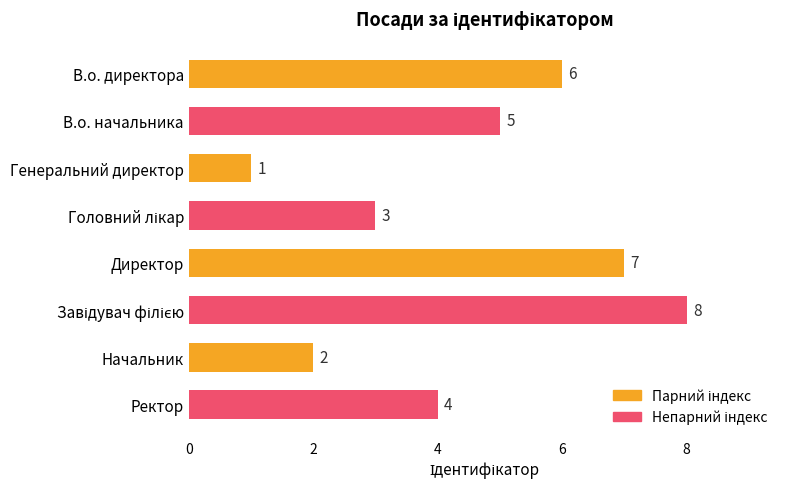

Reading top to bottom, list all the values displayed in this chart.

6	5	1	3	7	8	2	4